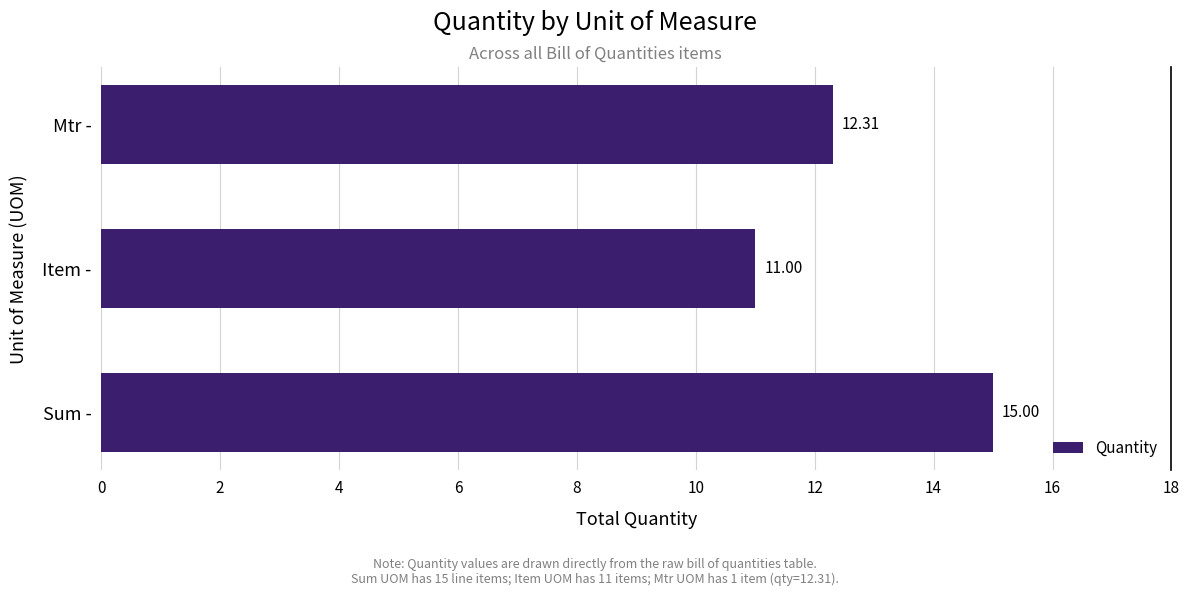

What is the minimum value shown in the chart?

11.0